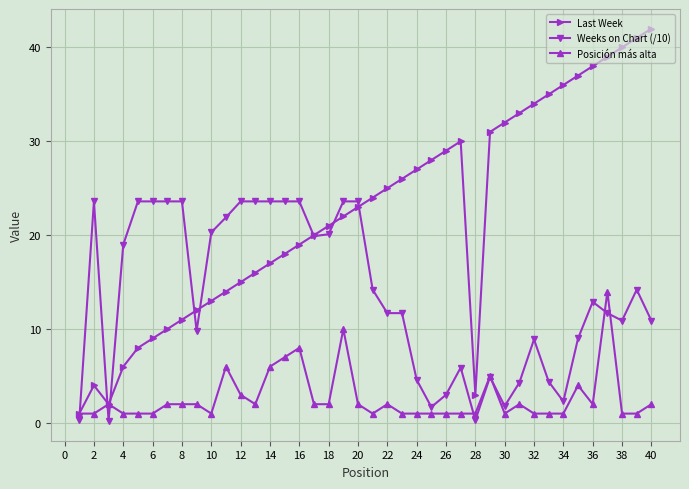

What is the value of the Posición más alta point at the 40th from the left?

2.0